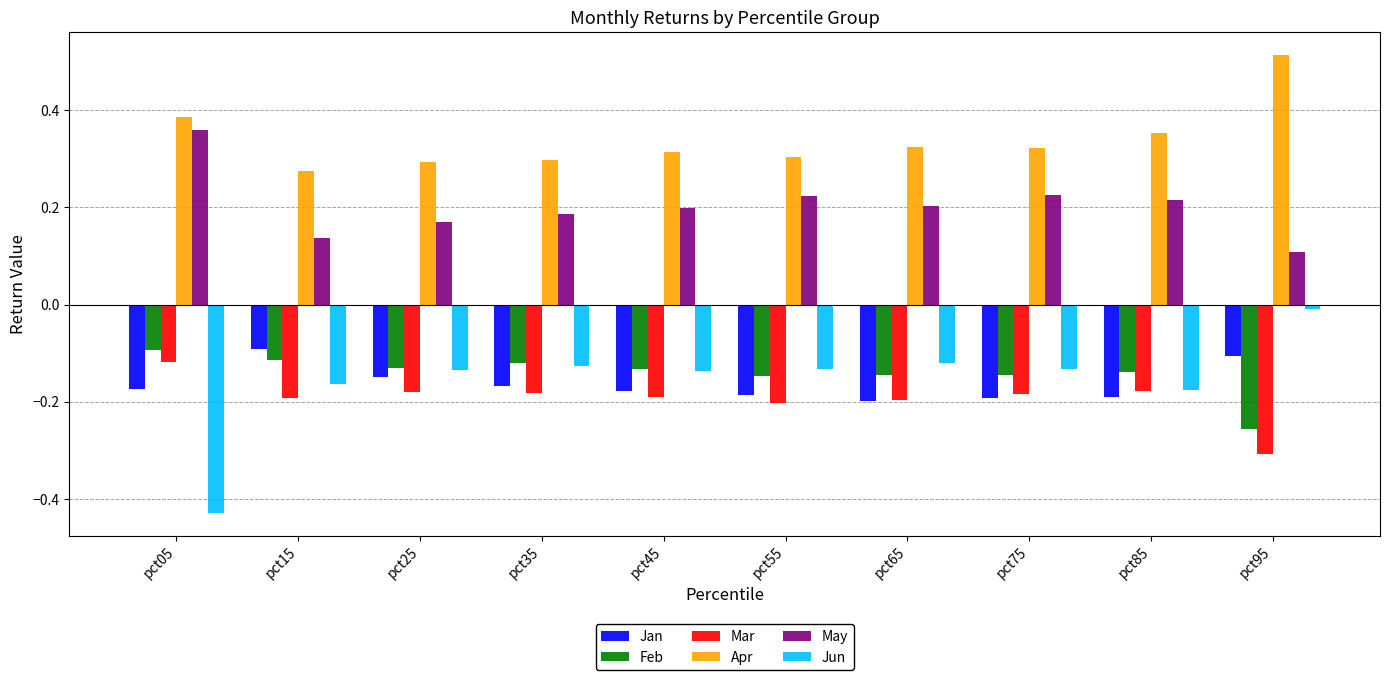

Does the chart contain stacked bars?

No